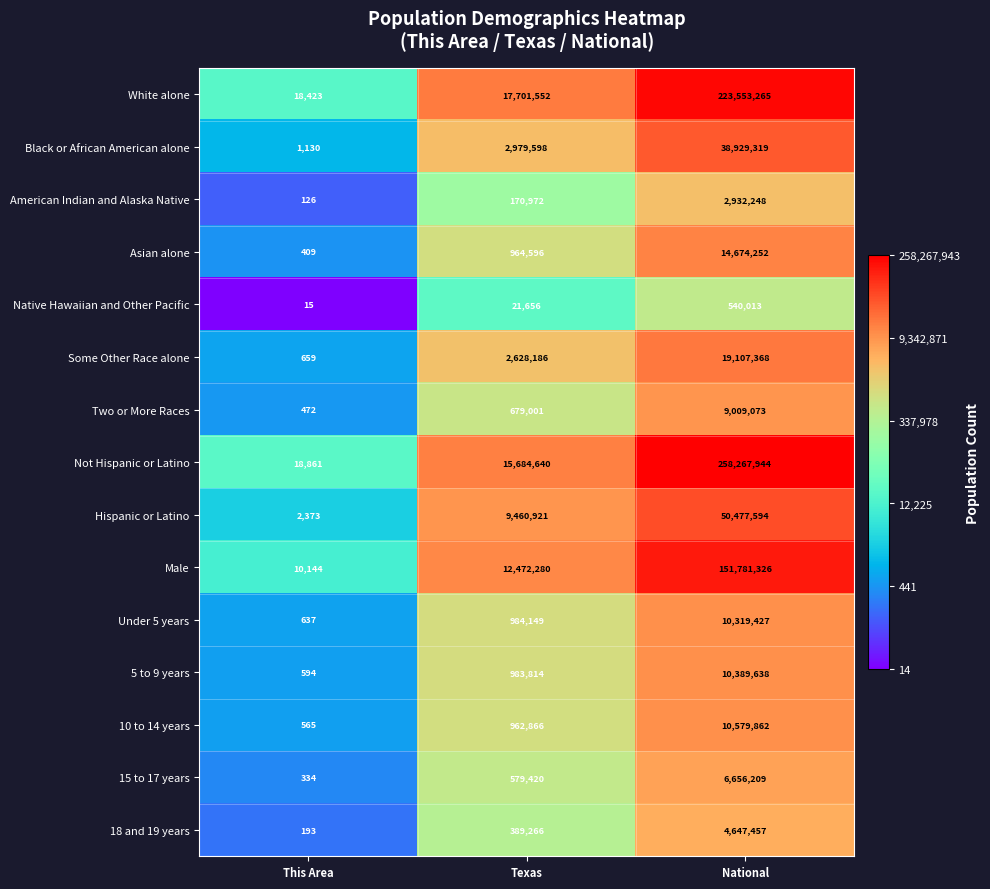

What is the difference between the maximum and second lowest values in the 18 and 19 years series?

4258191